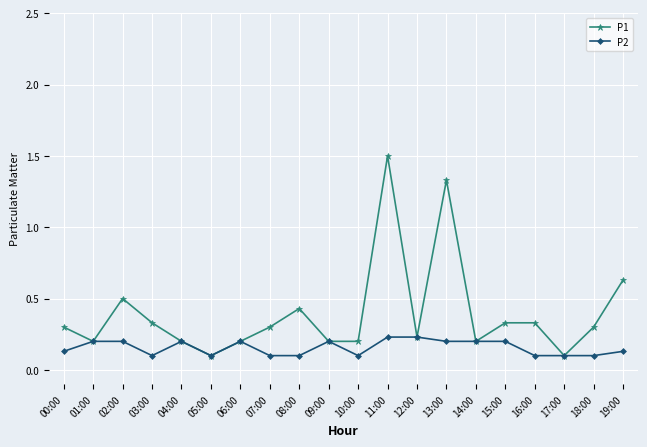

Which series has the largest range (max minus min)?

P1